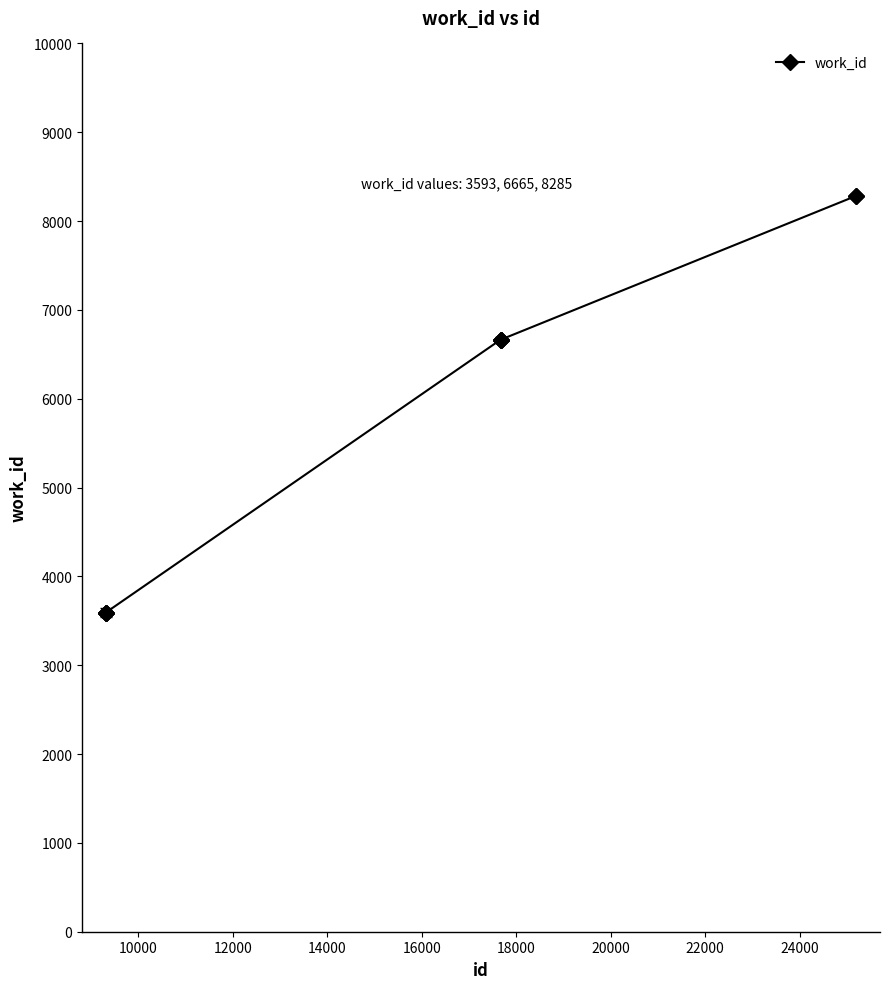

What is the value of the 6th point from the left?

6665